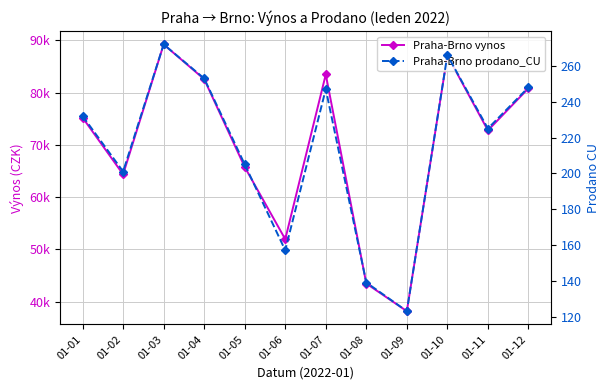

Is this an area chart (filled region under the line)?

No